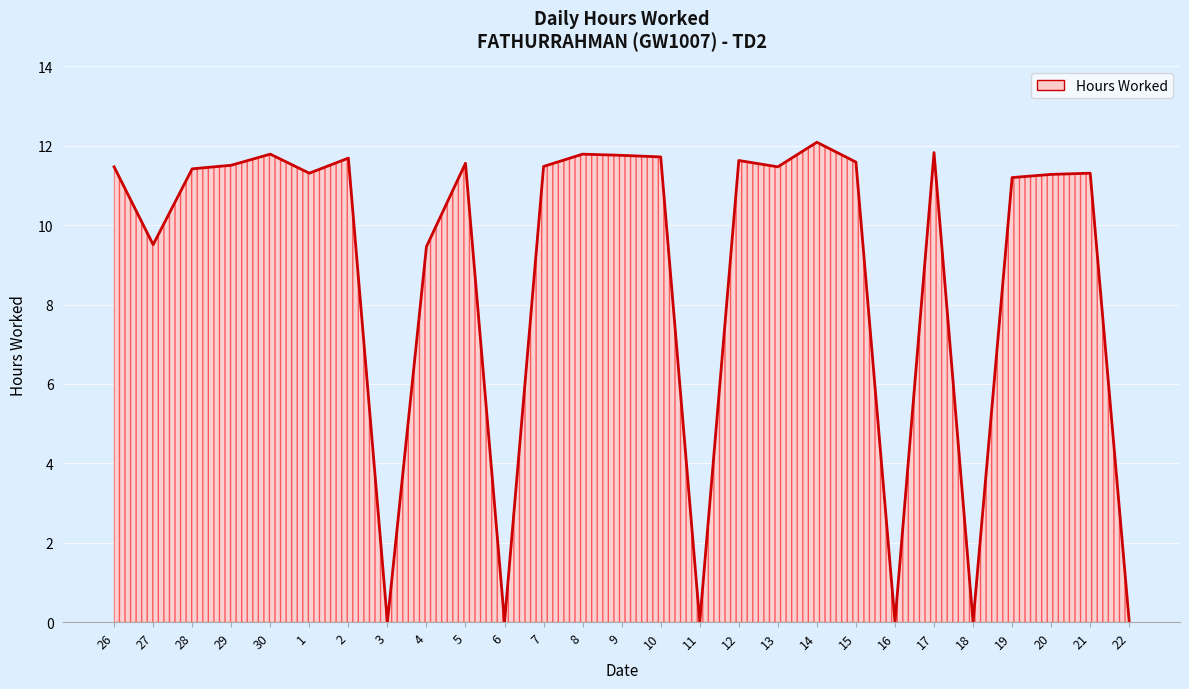

What is the maximum value shown in the chart?

12.1